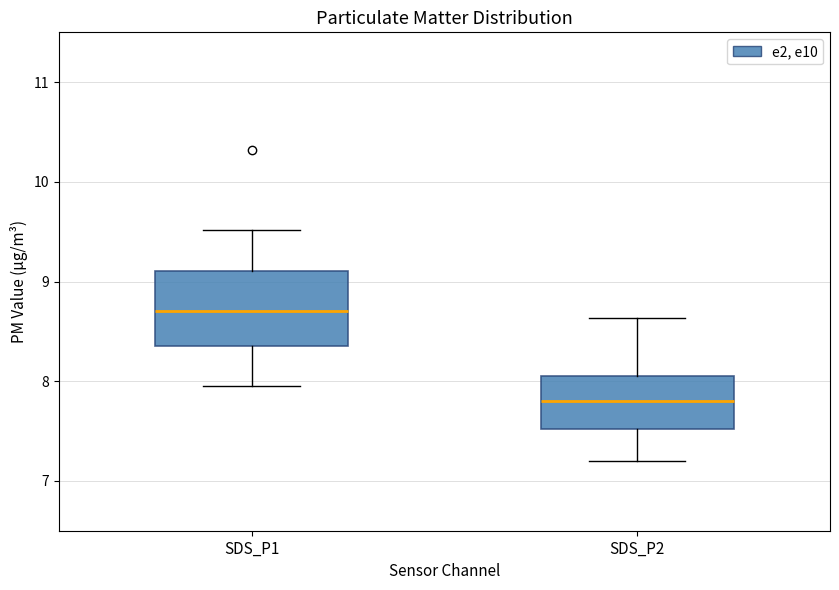

Comparing the boxes themselves (not the whiskers), which one is the tallest?

SDS_P1